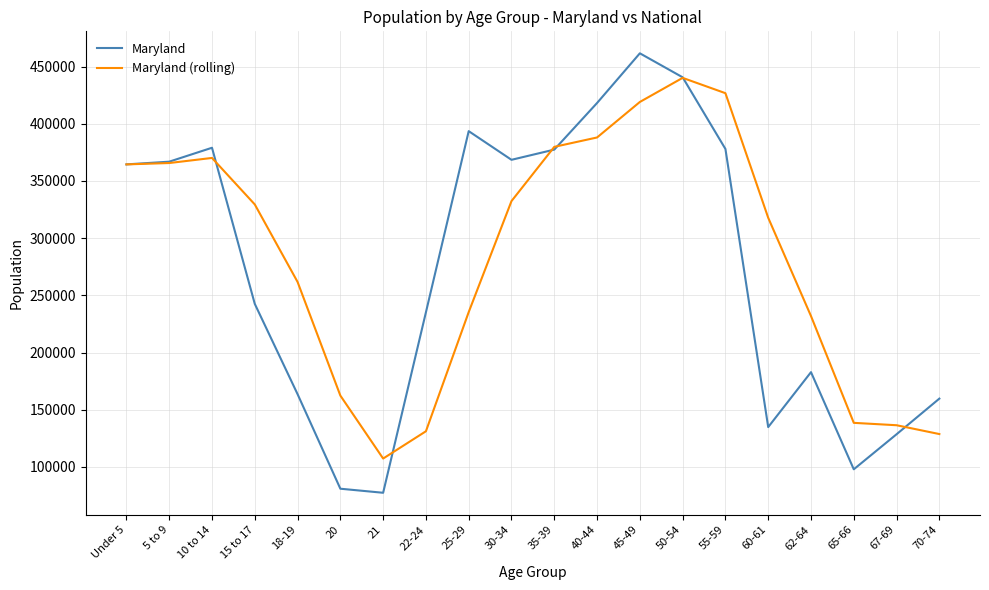

List the series in order of their peak value, lowest first.

Maryland (rolling), Maryland